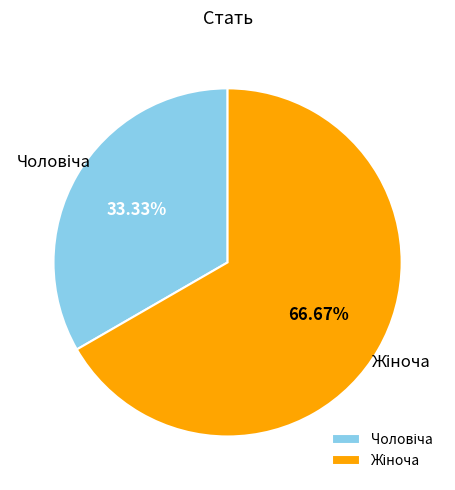

Is there any slice that represents more than half of the pie?

Yes